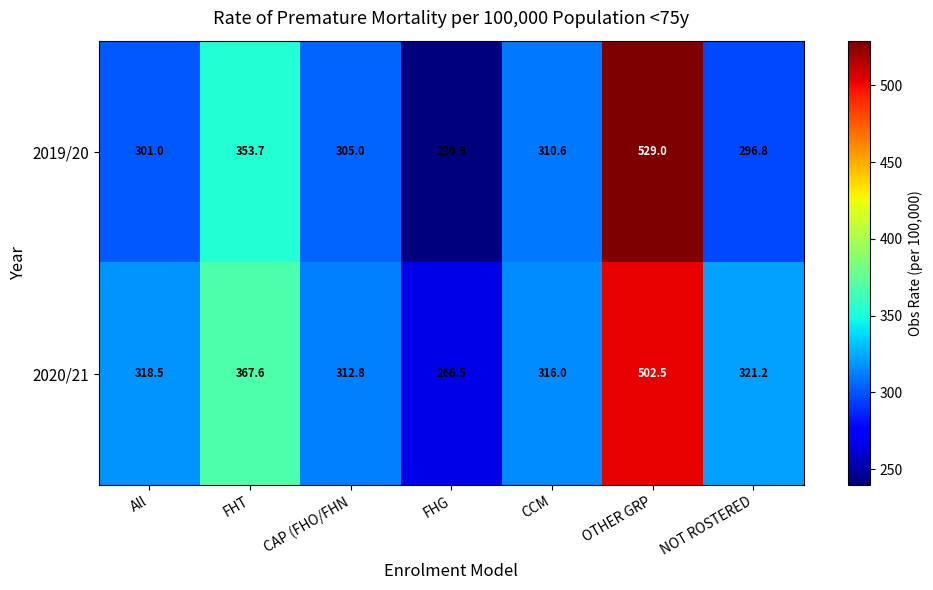

Which series changed the most between CAP (FHO/FHN and NOT ROSTERED?

2020/21